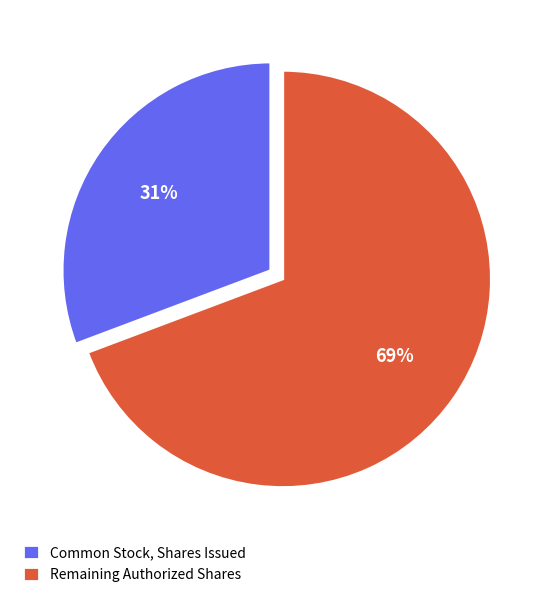

How many segments does this pie chart have?

2